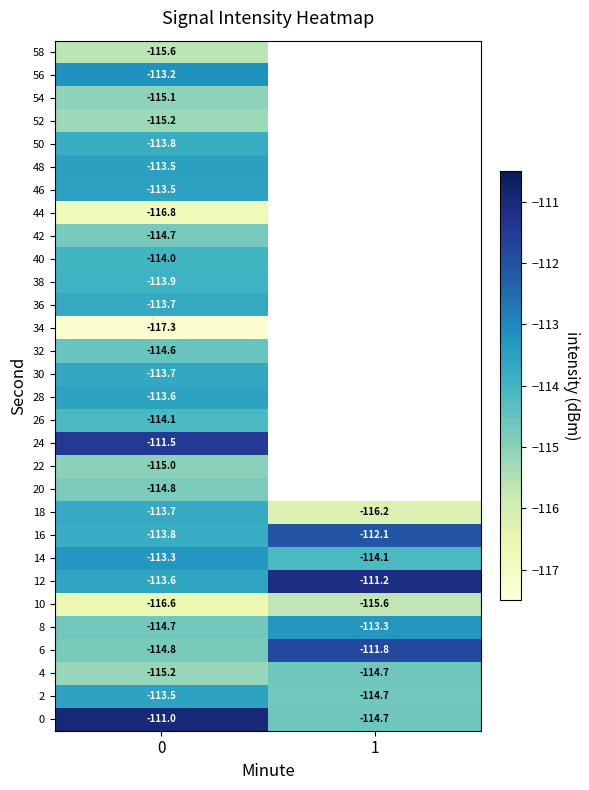

Is the value of 4 at 0 greater than the value of 6 at 0?

No